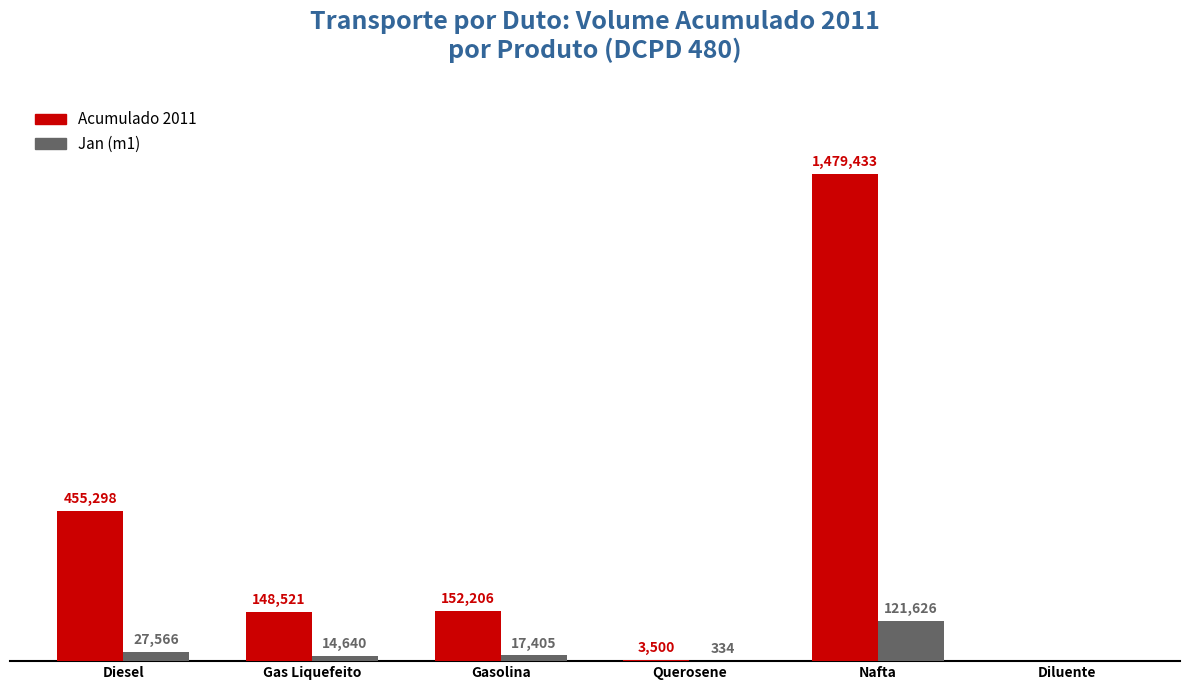

What is the approximate value of Acumulado 2011 at Gas Liquefeito?

148521